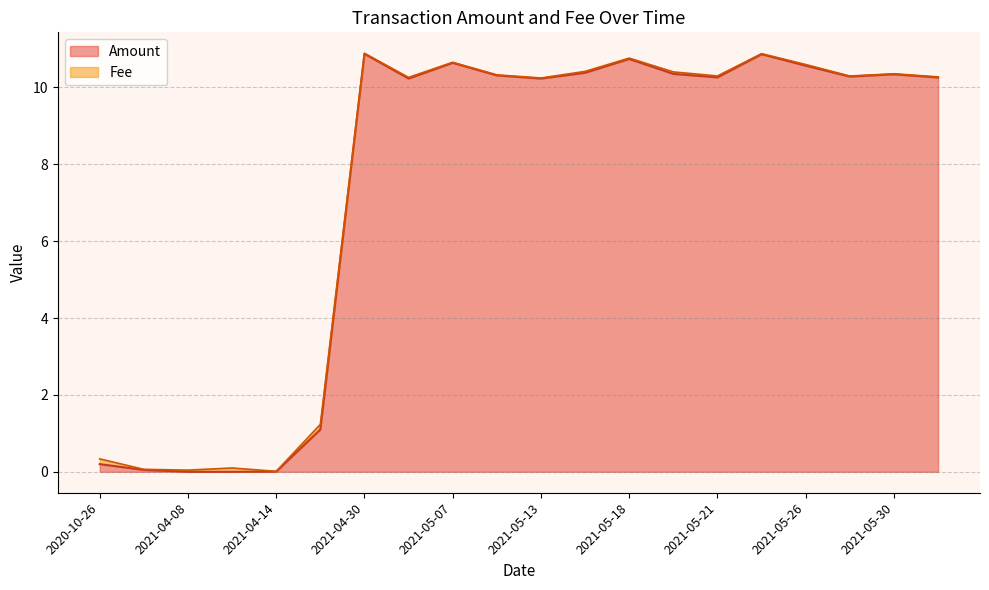

Between 2021-04-08 and 2021-04-30, which is larger?

2021-04-30